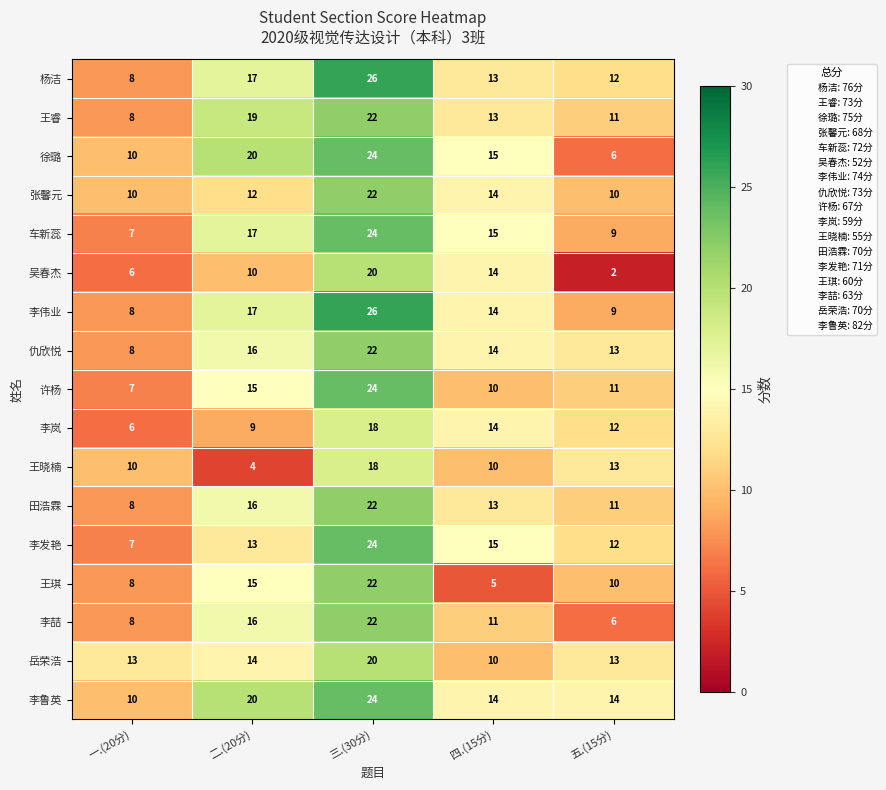

True or false: 李喆 has a value of 9 at 五.(15分).

False